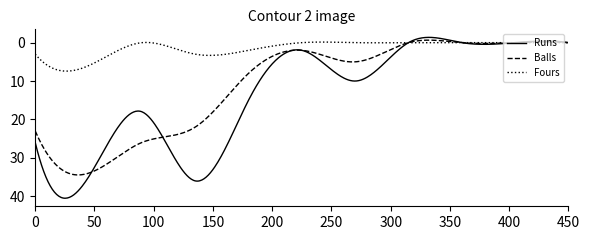

Which series has the widest spread of values?

Runs